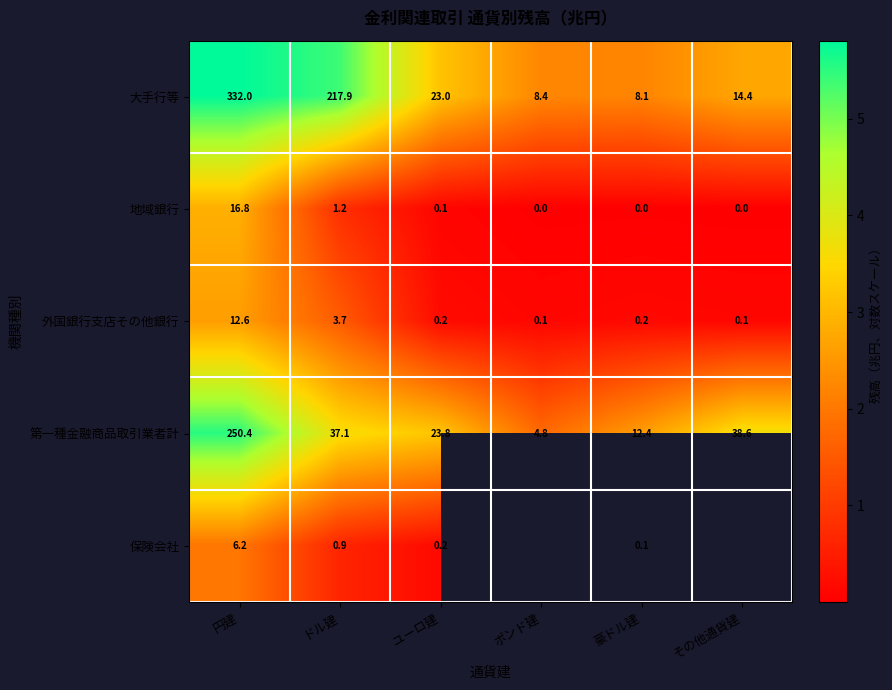

At 豪ドル建, list the series in order from smallest to largest.

地域銀行, 保険会社, 外国銀行支店その他銀行, 大手行等, 第一種金融商品取引業者計